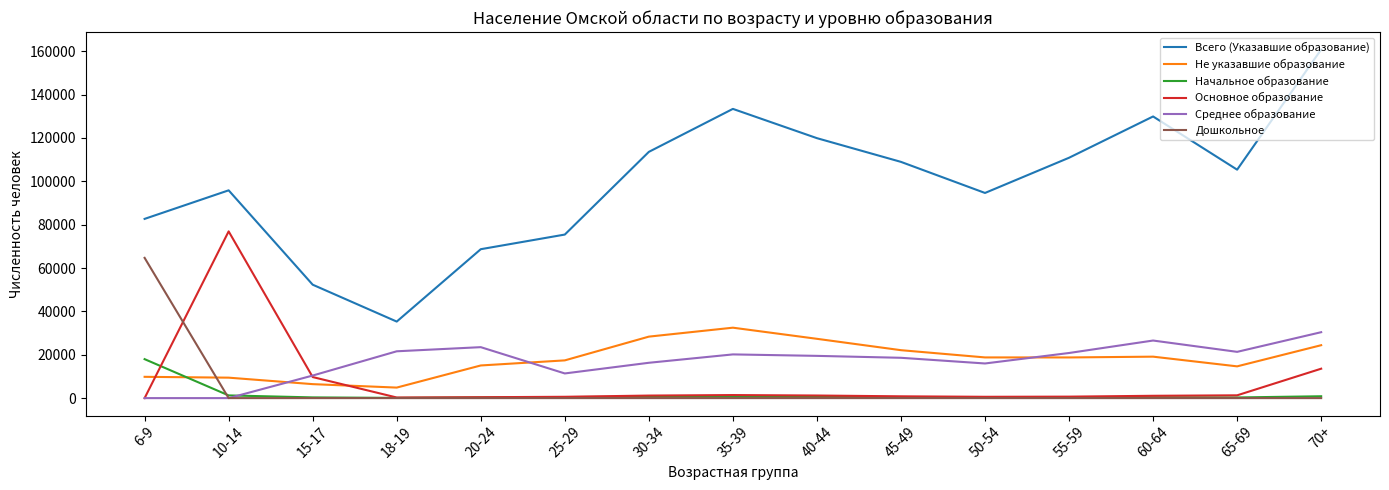

Which series has the largest range (max minus min)?

Всего (Указавшие образование)